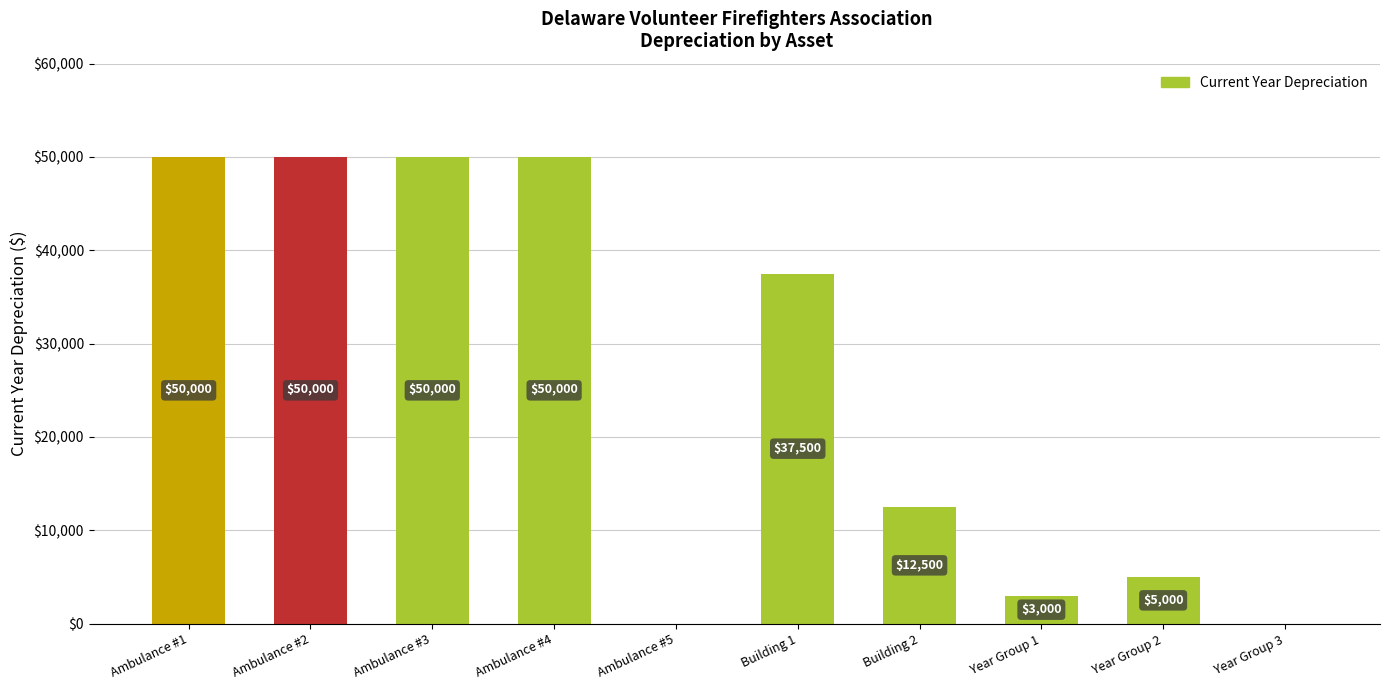

What is the change in value from Ambulance #4 to Building 2?

-37500